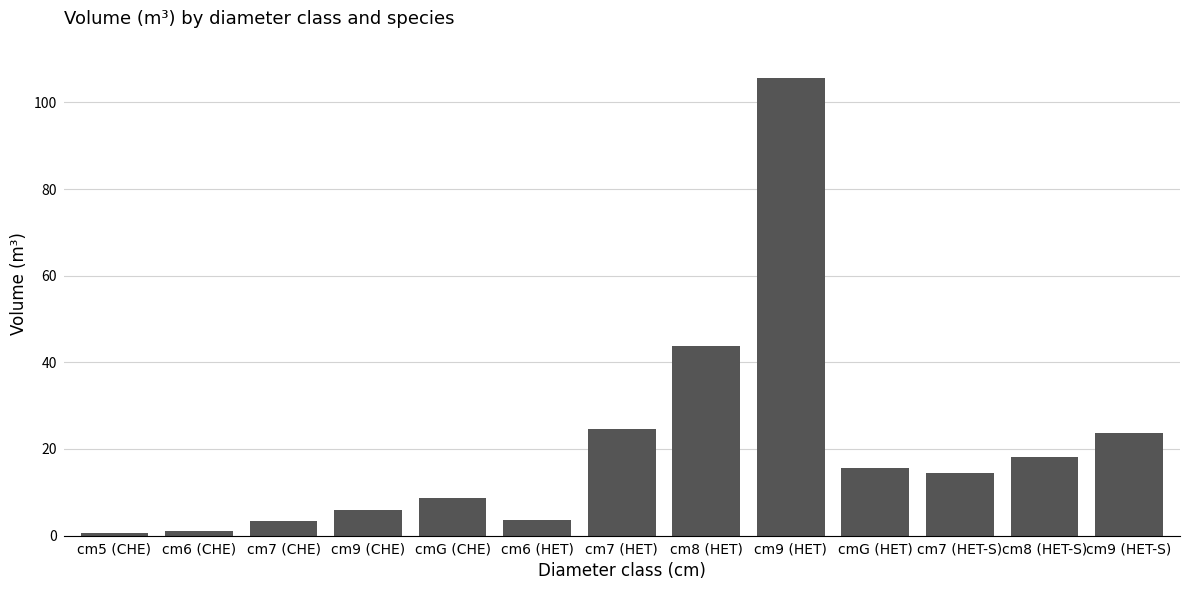

What is the label of the 4th bar from the left?

cm9 (CHE)